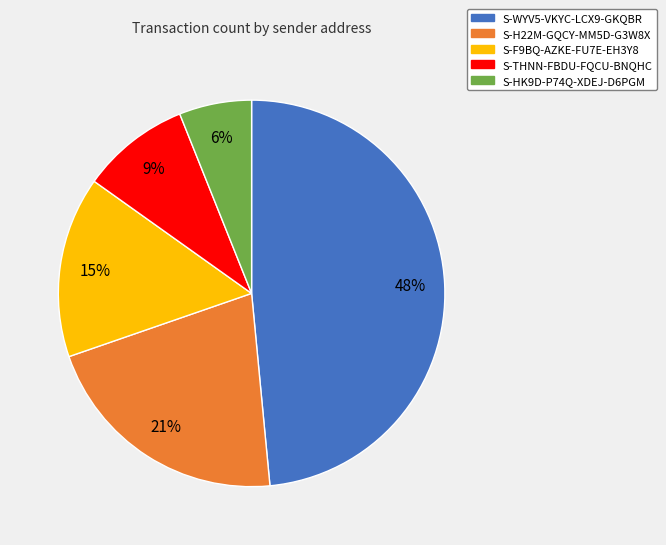

To the nearest percent, what is the combined percentage of S-H22M-GQCY-MM5D-G3W8X and S-HK9D-P74Q-XDEJ-D6PGM?

27%